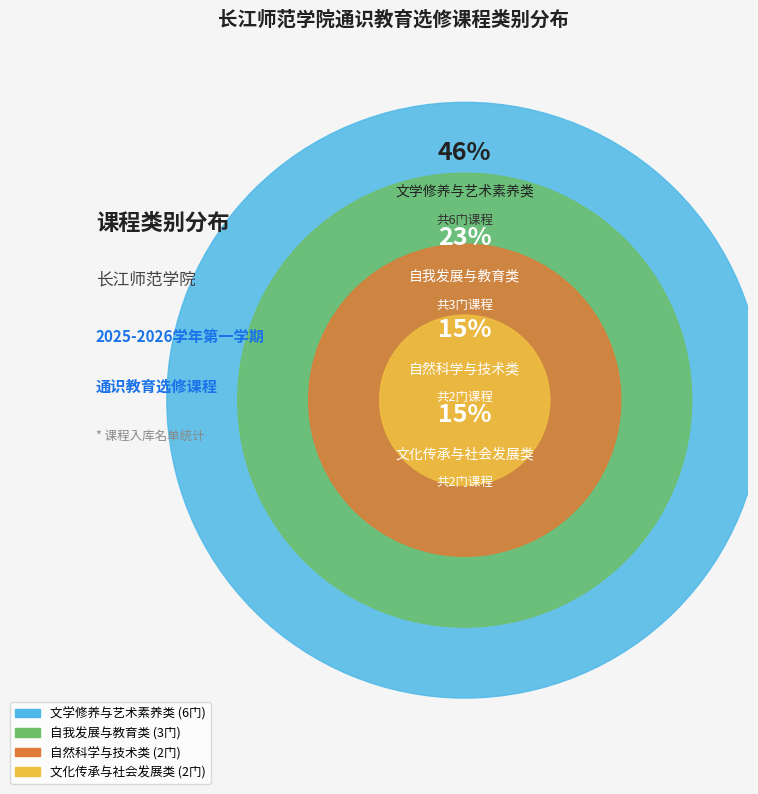

Is there a majority slice in this chart?

No